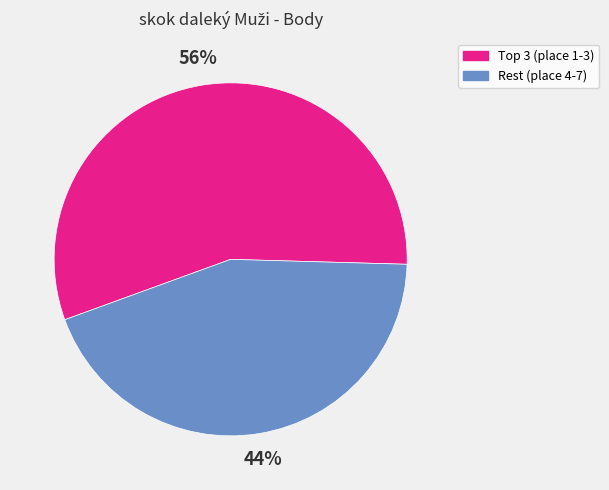

How many slices are in this pie chart?

2